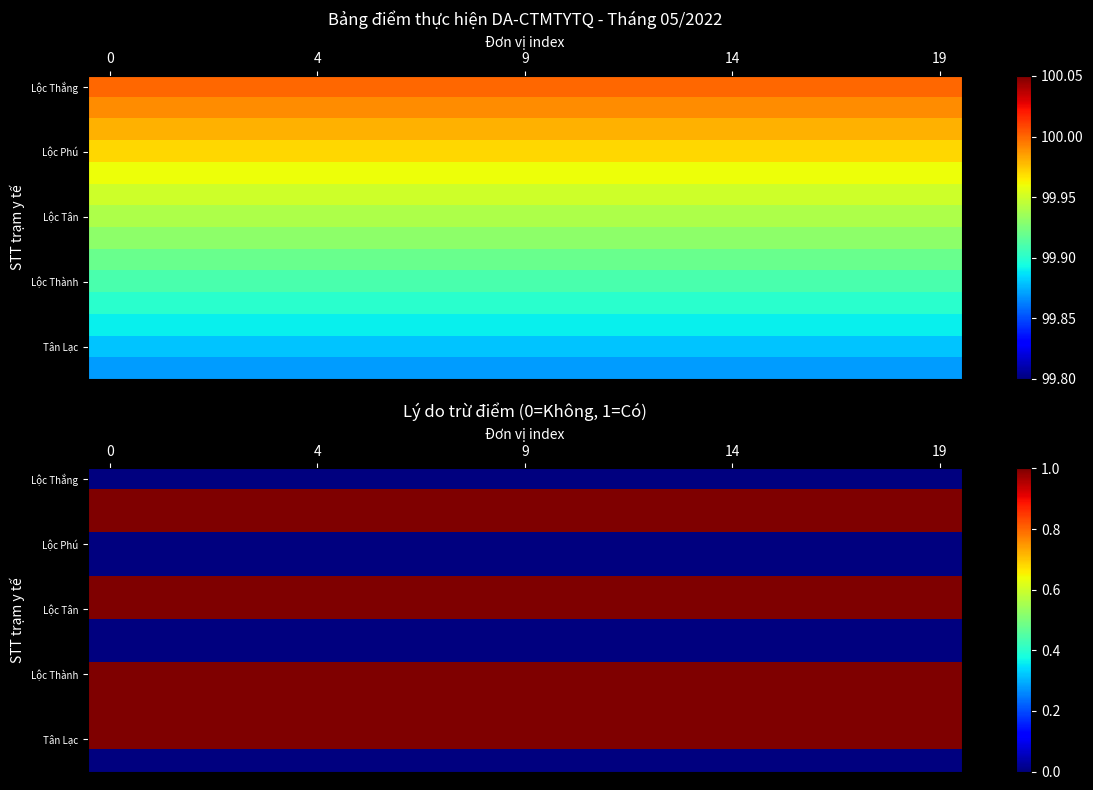

At how many categories does at least one series exceed 0?

20